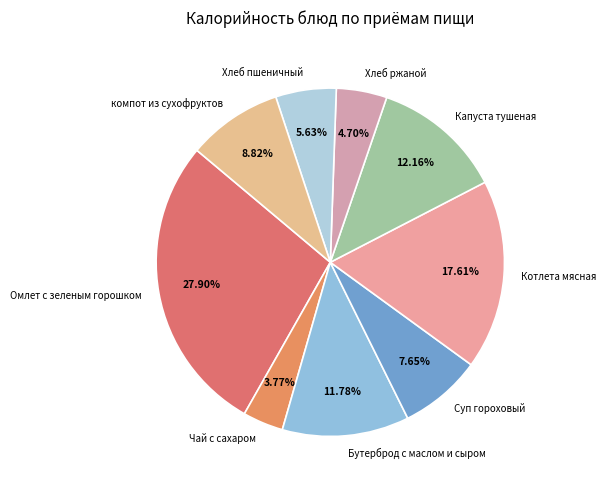

What is the largest slice in the pie chart?

Омлет с зеленым горошком